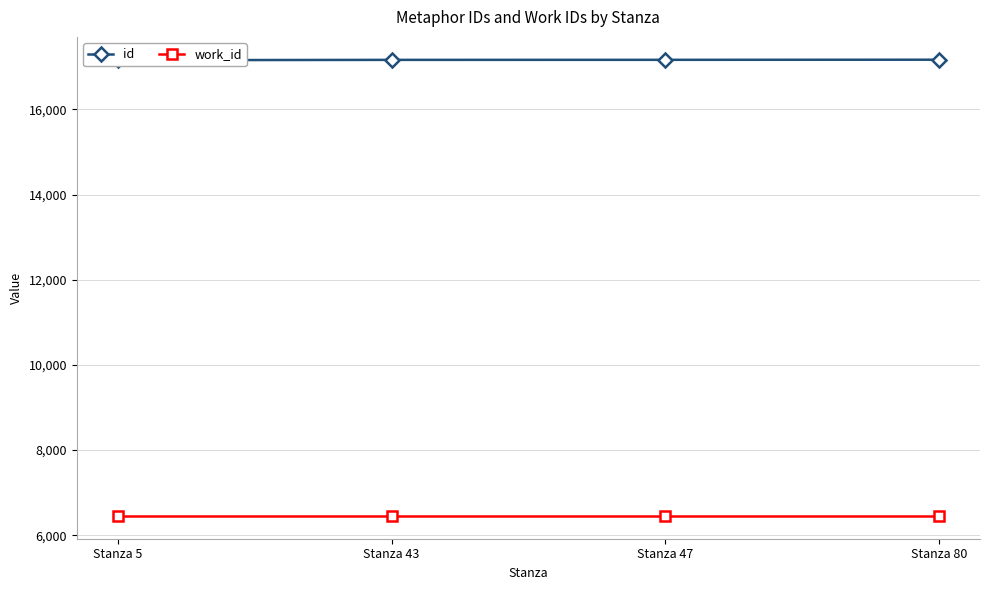

Which series changed the most between Stanza 43 and Stanza 80?

id